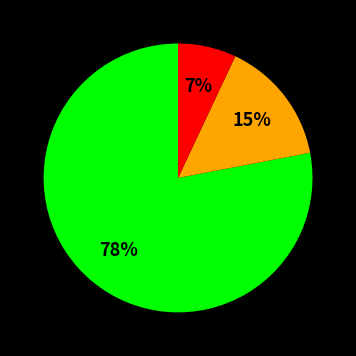

Is there a majority slice in this chart?

Yes